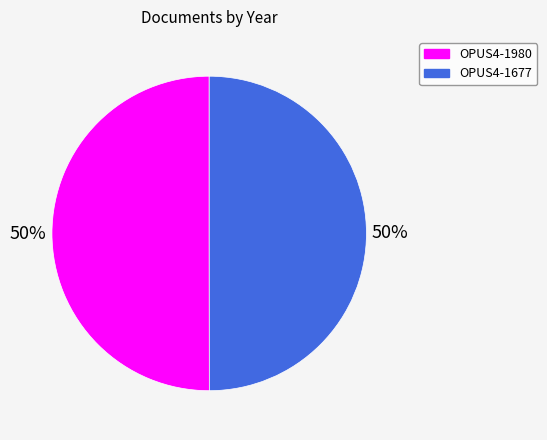

Do OPUS4-1677 and OPUS4-1980 together represent more than half of the pie?

Yes